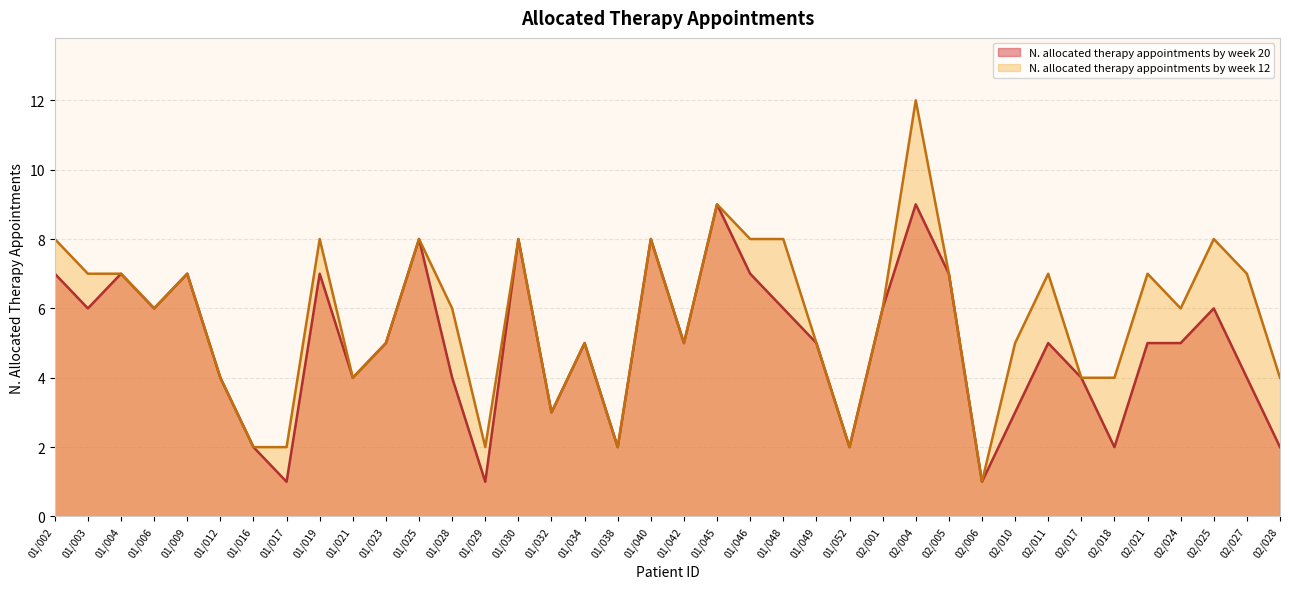

In N. allocated therapy appointments by week 20, how many points are higher than both neighbors (excluding endpoints)?

11